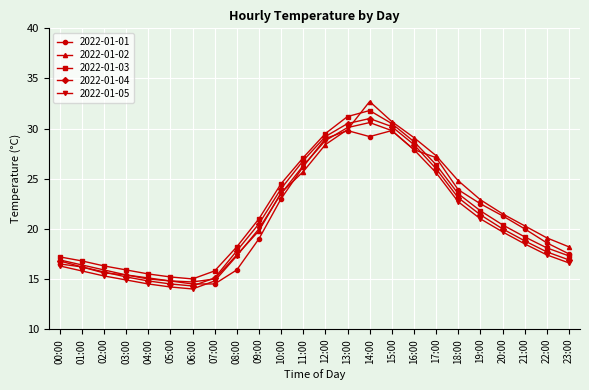

What is the spread (max minus min) of values at 16:00?

1.2